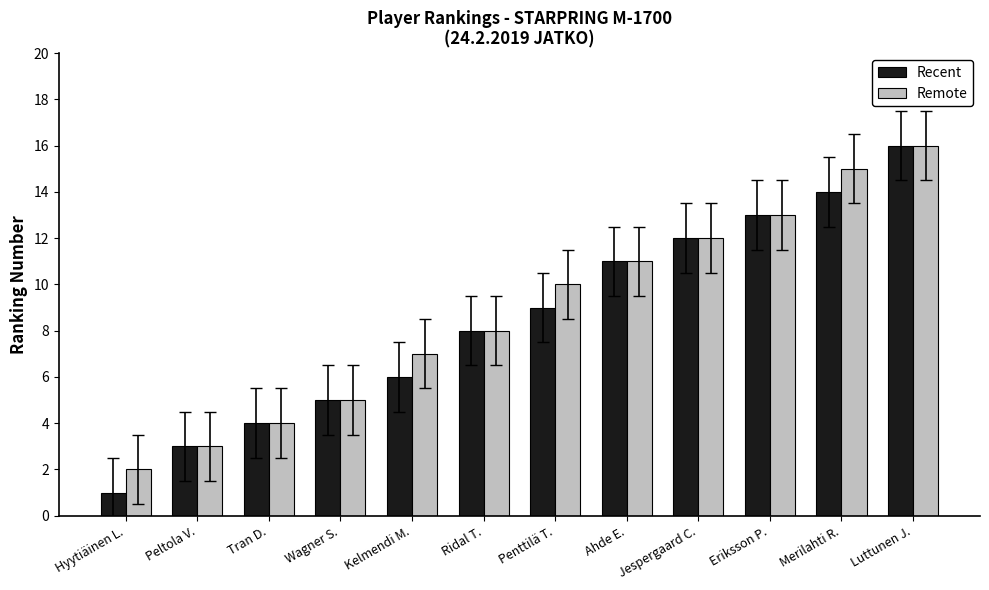

What is the average value of the Remote series?

9